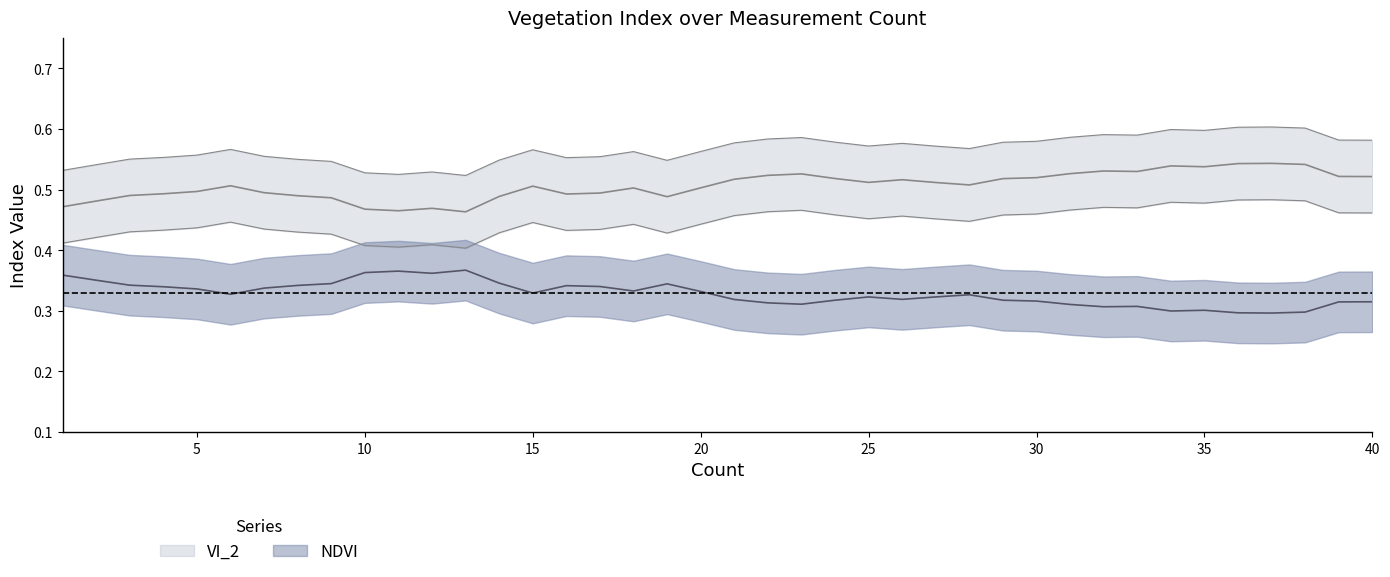

How many interior local valleys does the NDVI series have?

12